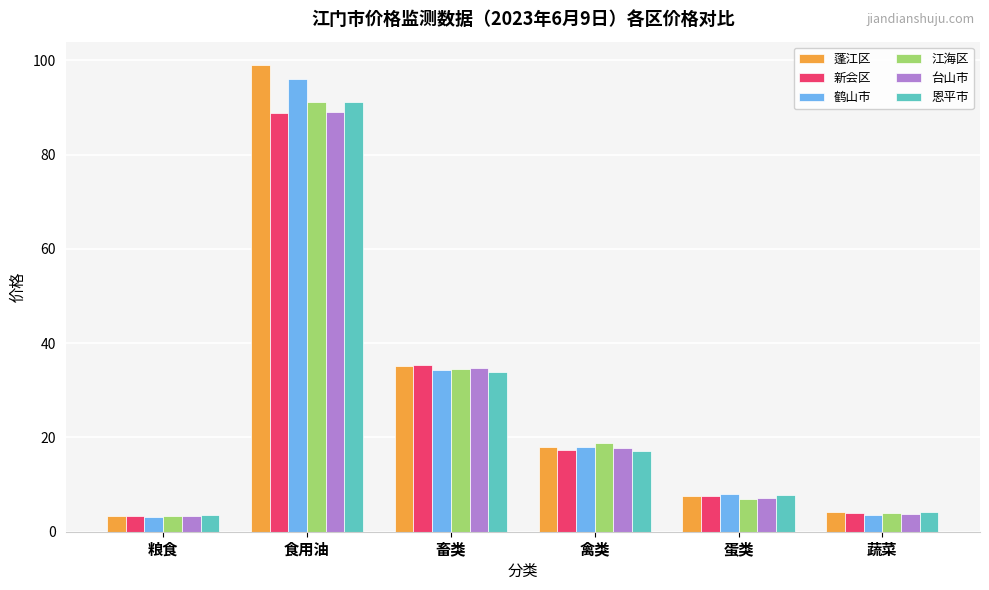

What are all the series names shown in the legend?

蓬江区, 新会区, 鹤山市, 江海区, 台山市, 恩平市